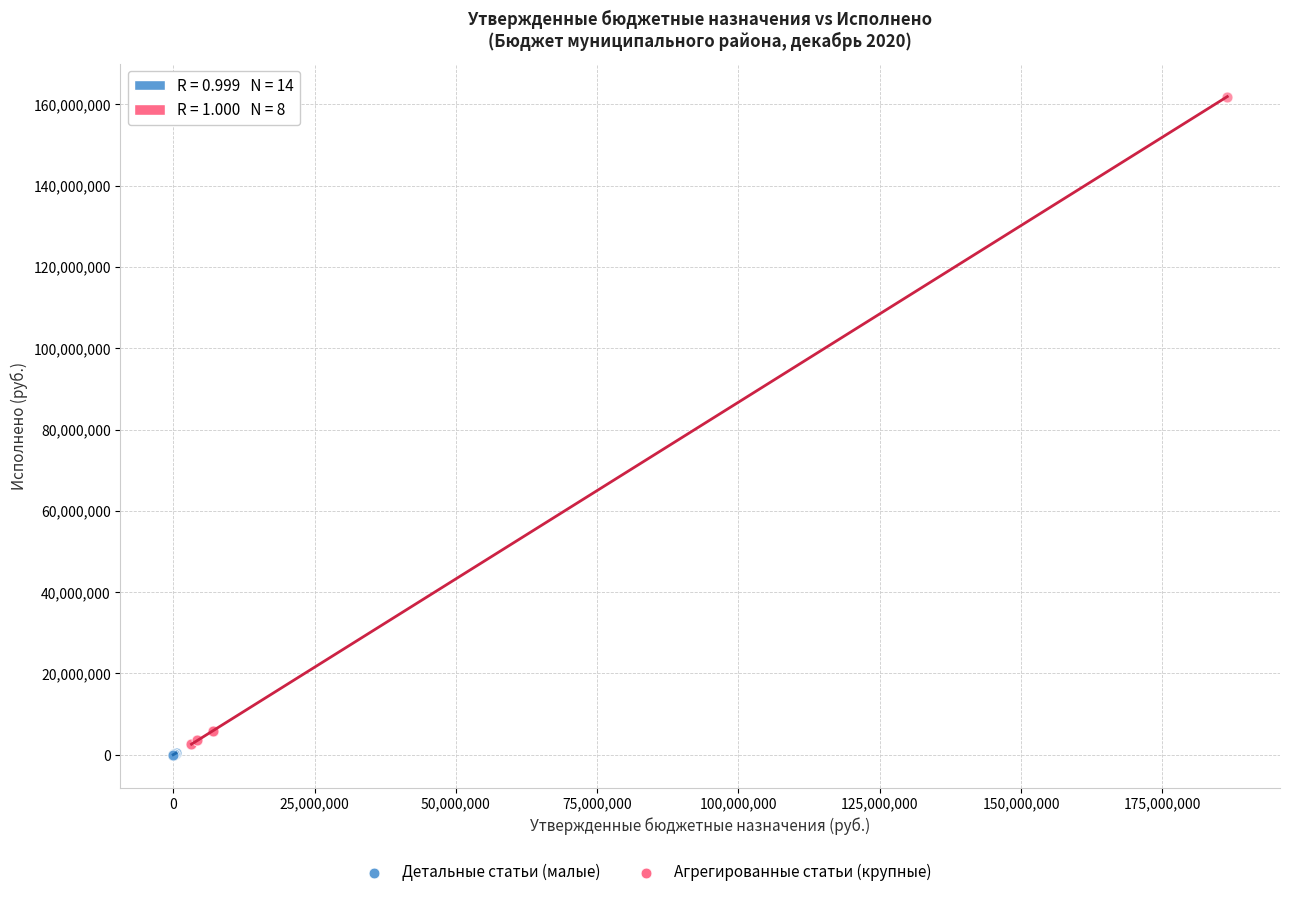

Which series reaches the maximum Y coordinate?

Агрегированные статьи (крупные)